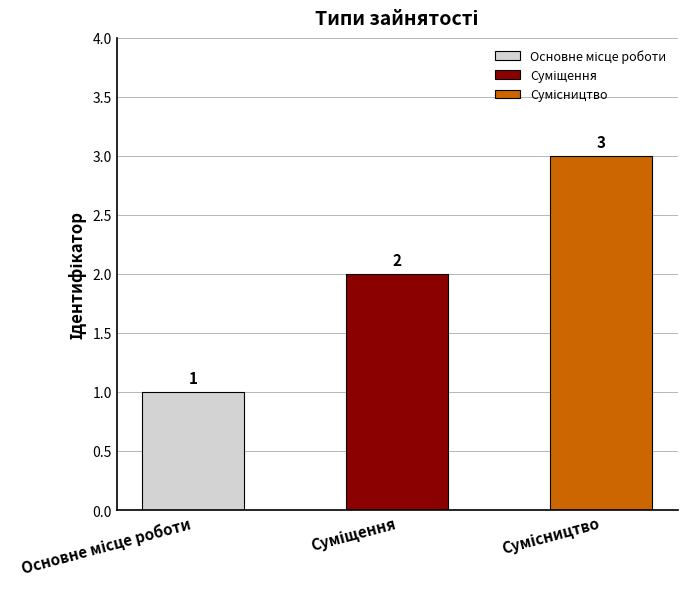

The chart shows a value of 1 at Основне місце роботи. True or false?

True